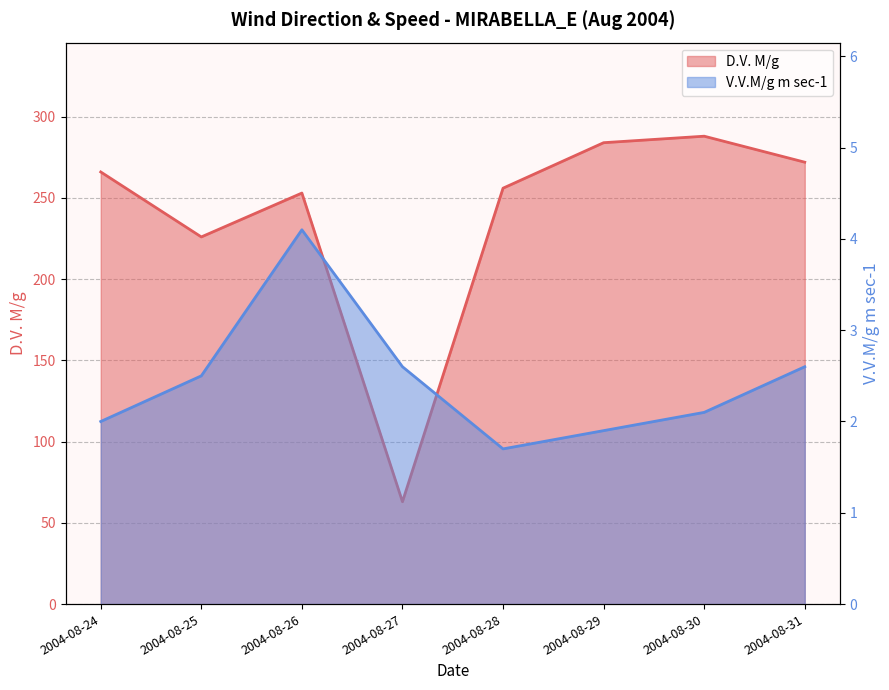

Does the chart have visible grid lines?

Yes